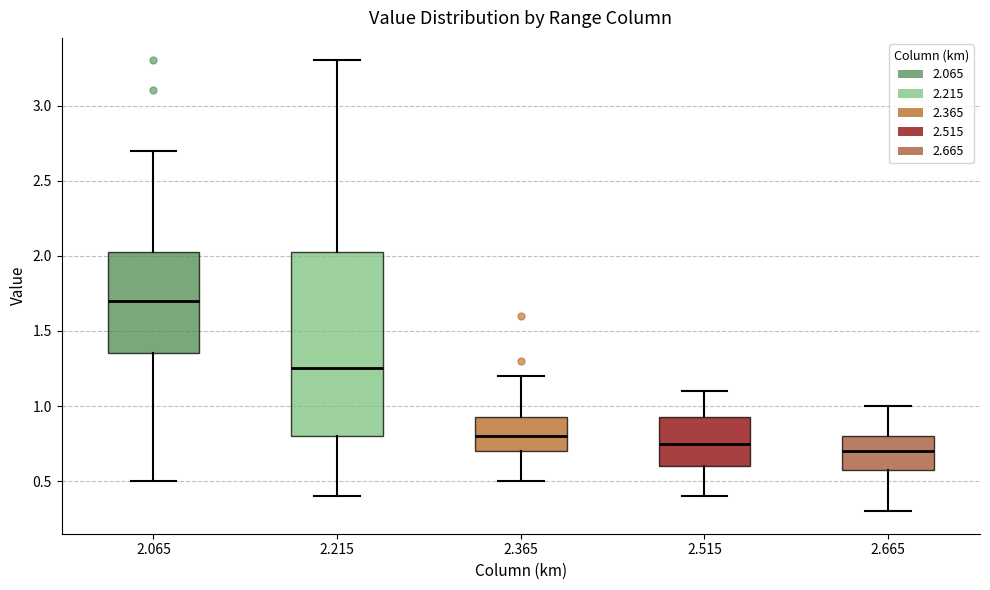

Reading left to right, read every box against the y-axis: the position of its median line, the range the box covers, and the ends of its whiskers. The values are not printed on the chart, so give them approximately, as read against the axis.

2.065: median 1.70, box 1.35 to 2.05, whiskers 0.50 to 2.70
2.215: median 1.25, box 0.80 to 2.05, whiskers 0.40 to 3.30
2.365: median 0.80, box 0.70 to 0.95, whiskers 0.50 to 1.20
2.515: median 0.75, box 0.60 to 0.95, whiskers 0.40 to 1.10
2.665: median 0.70, box 0.60 to 0.80, whiskers 0.30 to 1.00